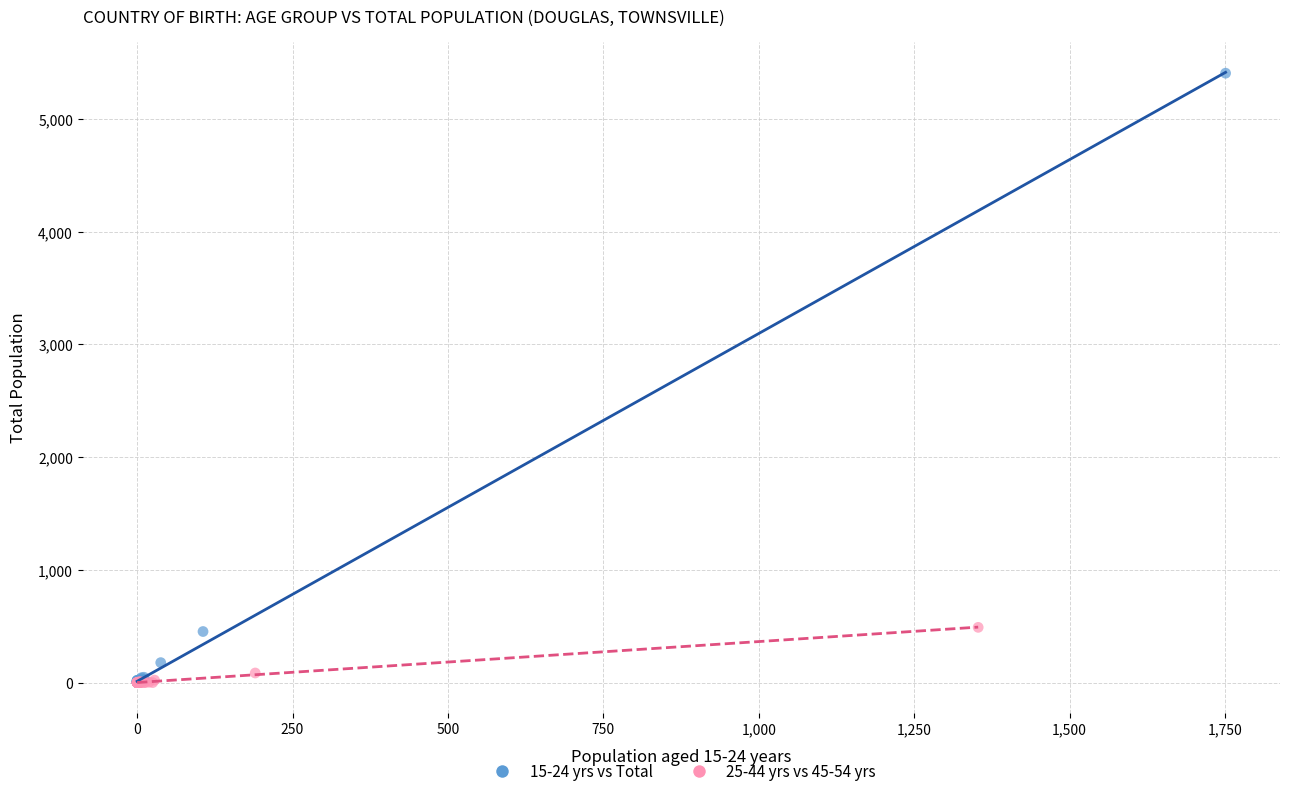

Which series contains the highest Y value?

15-24 yrs vs Total